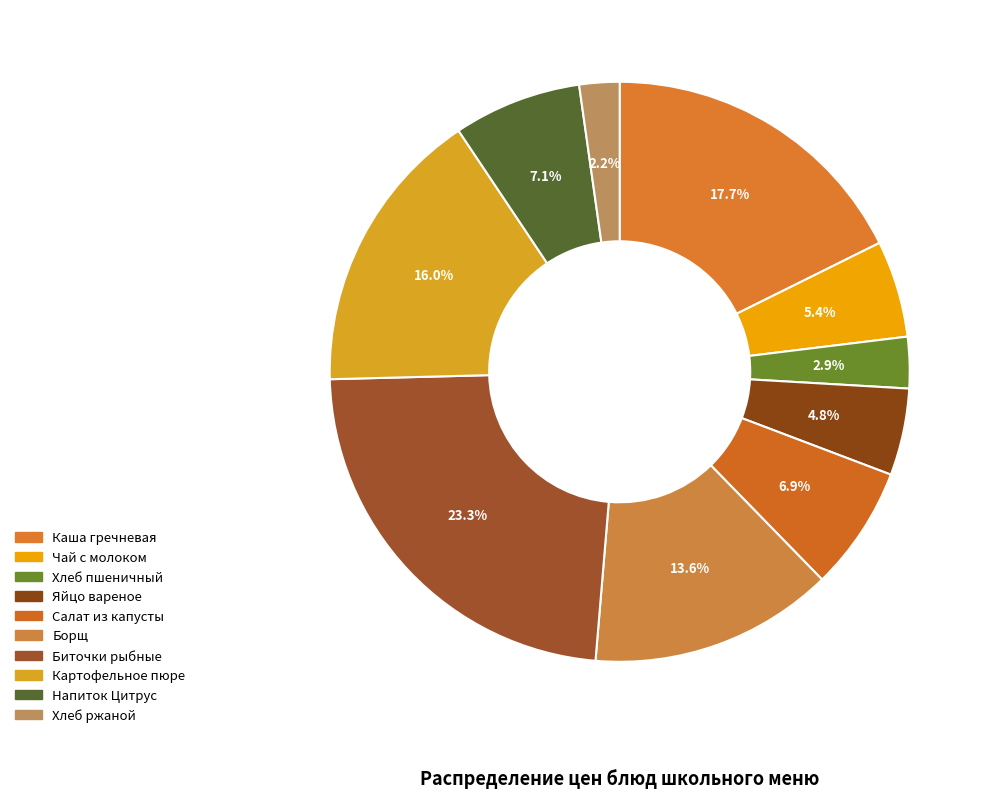

How many slices are in this pie chart?

10